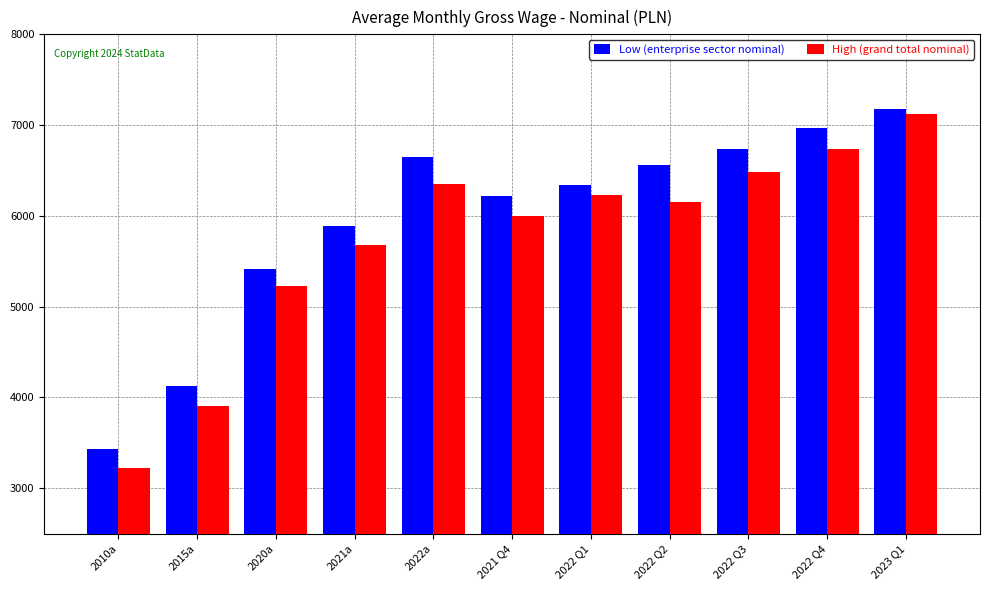

What is the greatest value displayed?

7178.4